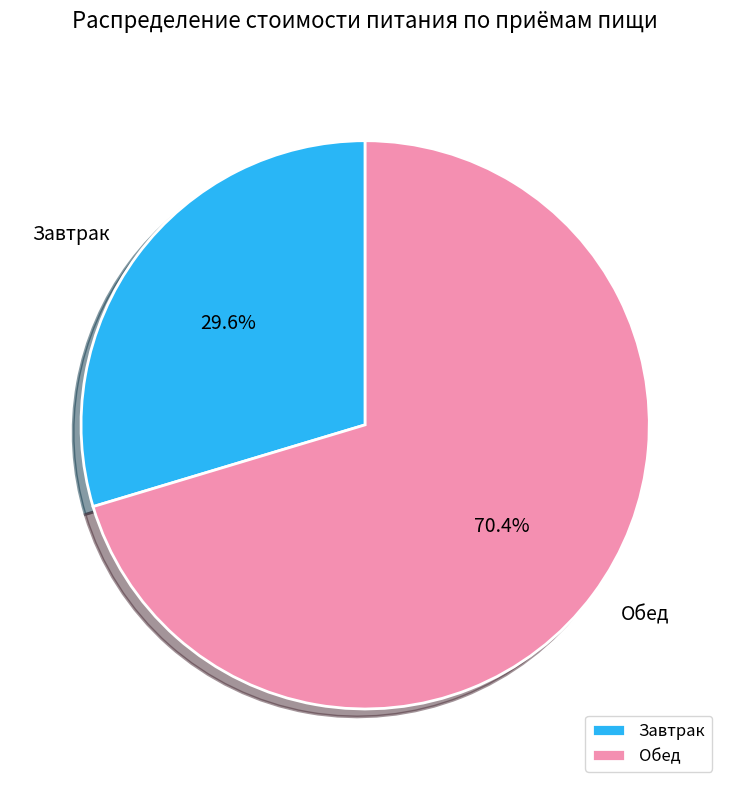

Does any single category account for the majority?

Yes